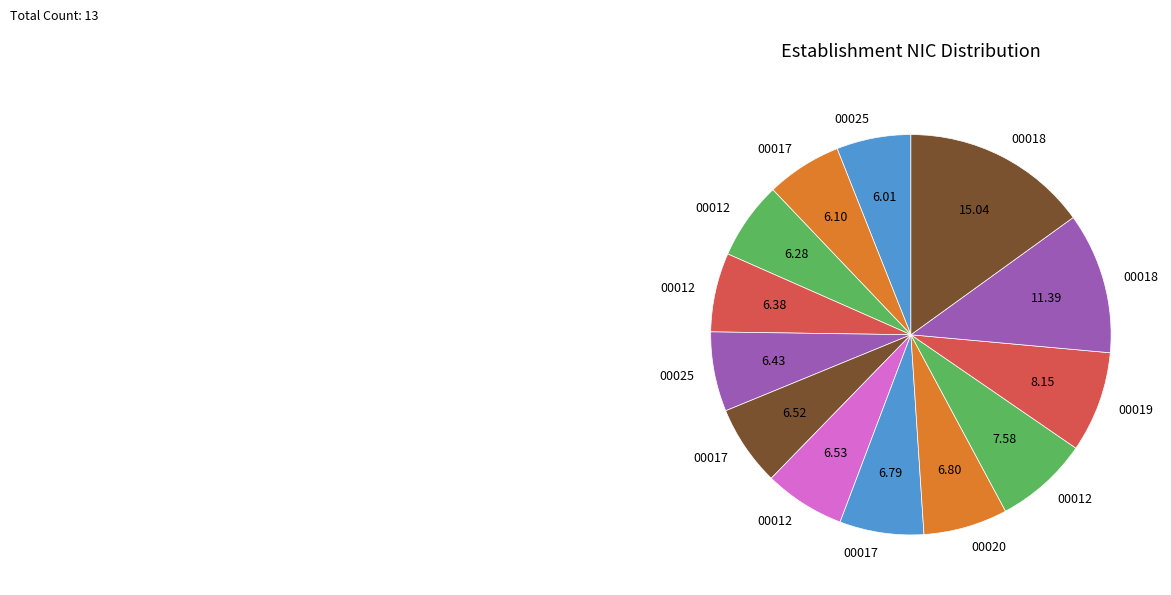

Count the number of slices in the pie.

13